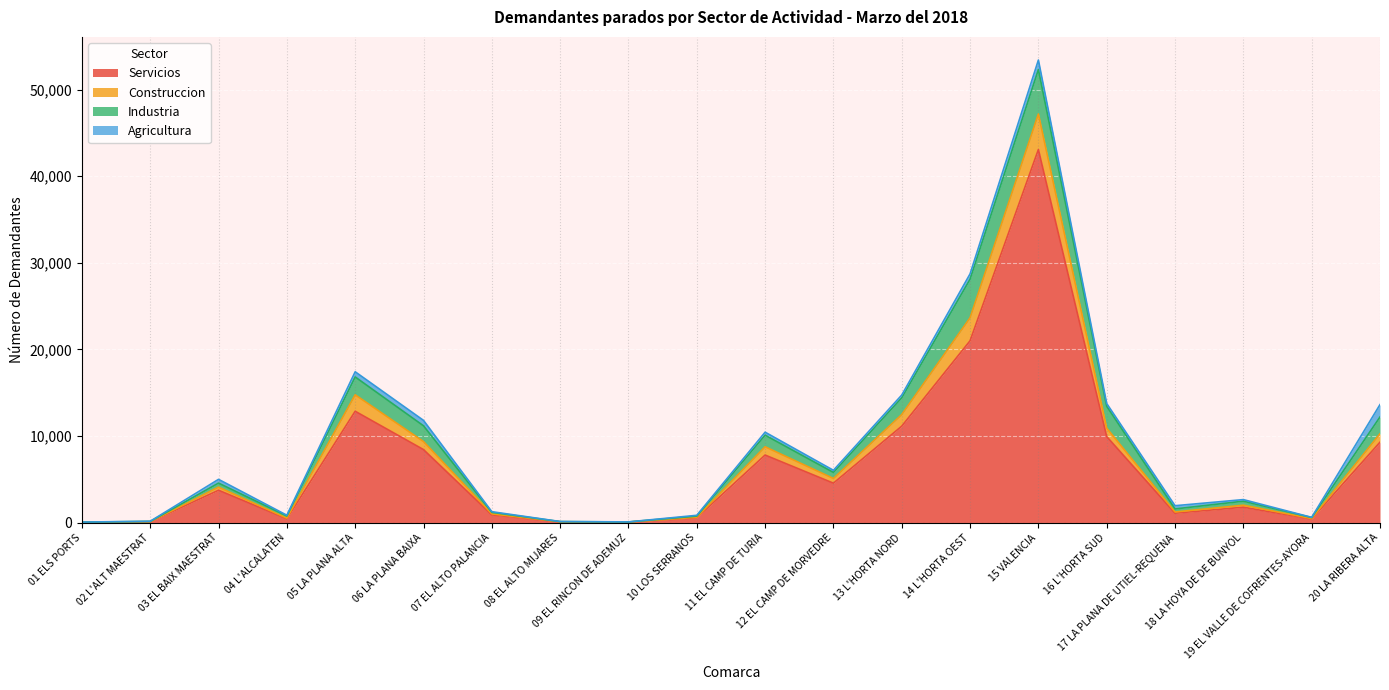

What is the maximum value for Servicios?

43088